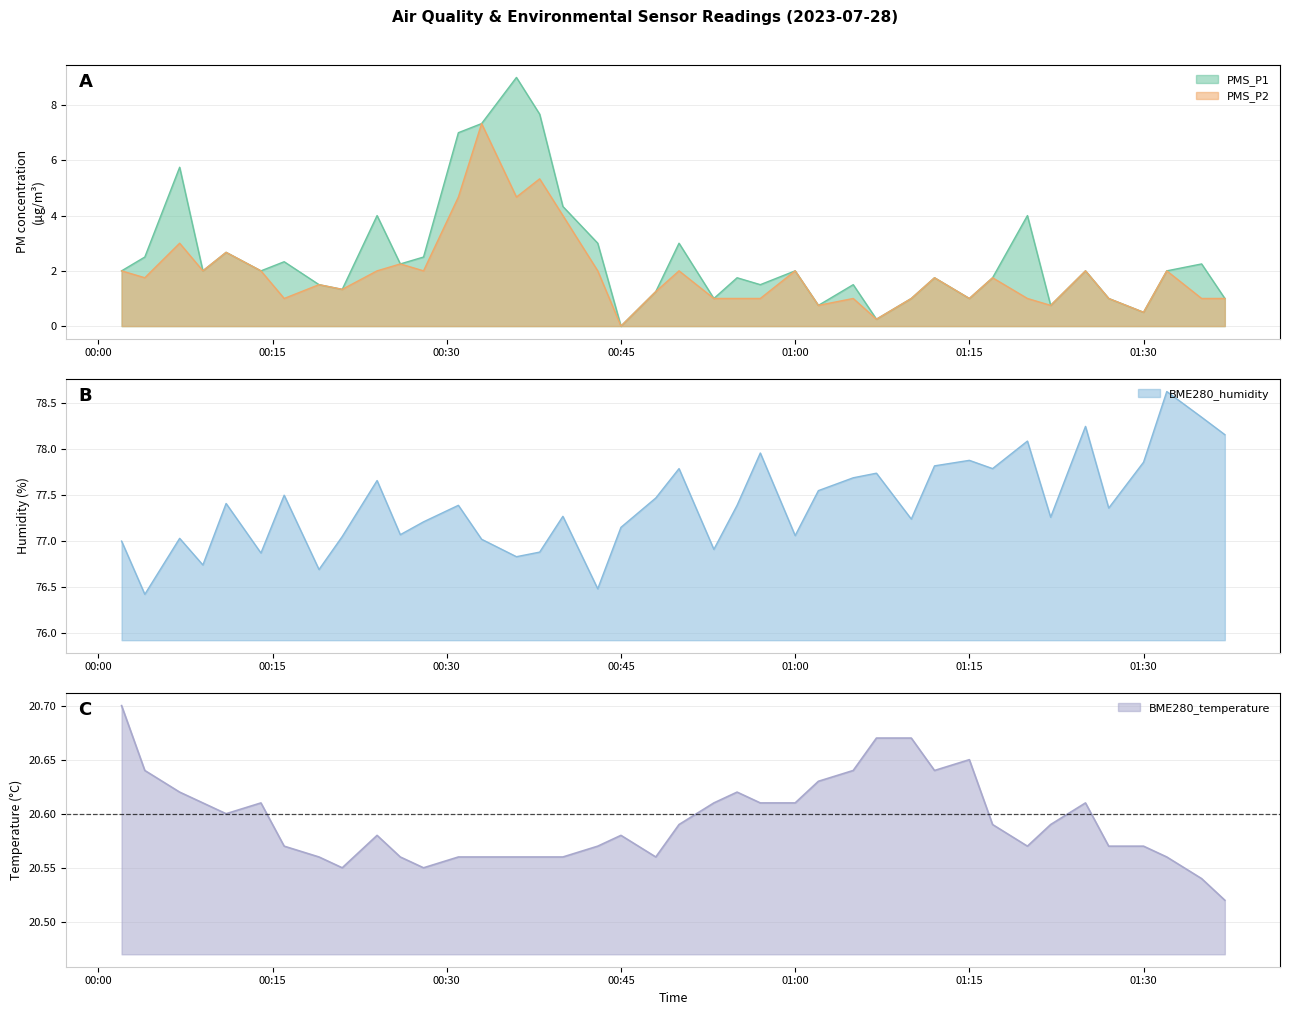

Which has a higher value, 2023/07/28 01:22 or 2023/07/28 00:55?

2023/07/28 00:55